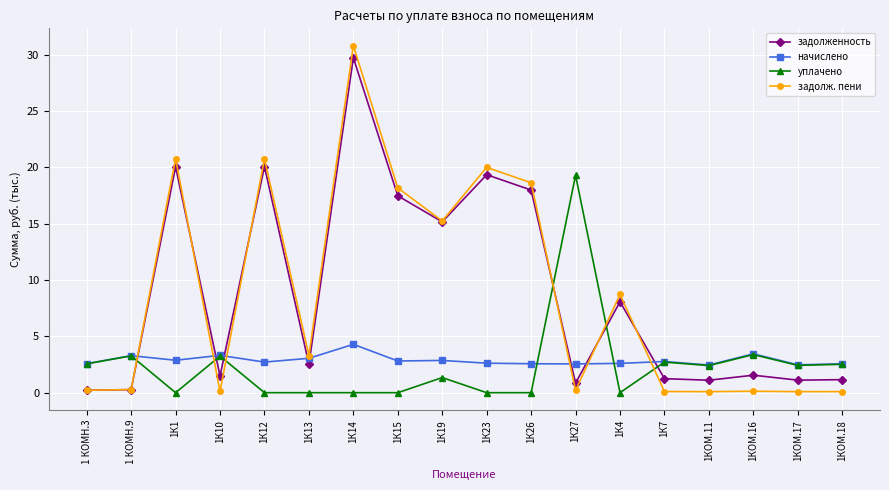

What is the average value of the начислено series?

2.9